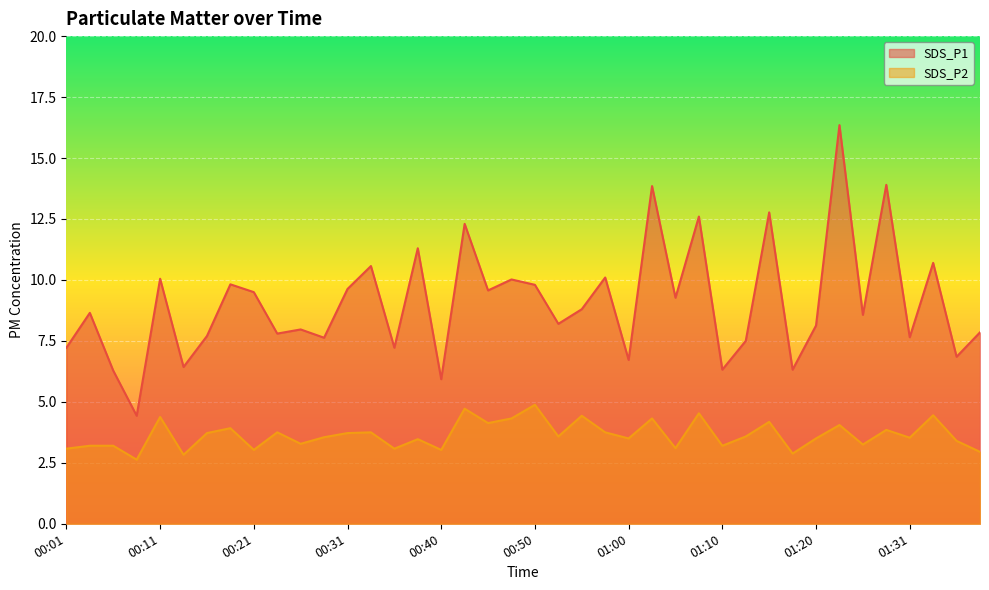

At which label is SDS_P1 closest to 10?

00:48